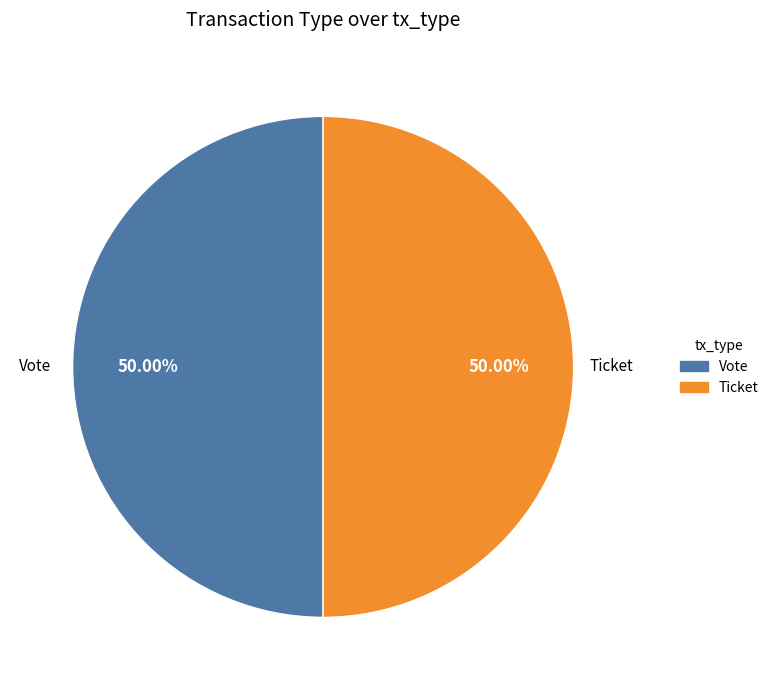

Approximately how many times larger is the value at Ticket compared to Vote?

1.0